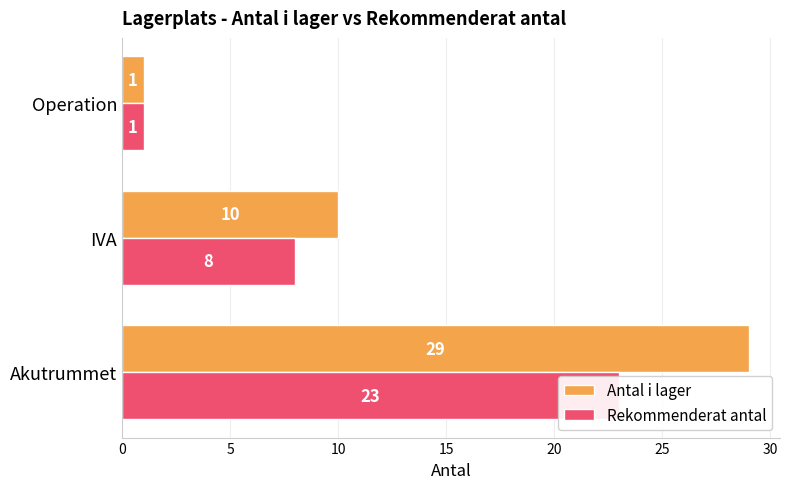

The value of Rekommenderat antal at Operation is 2. True or false?

False